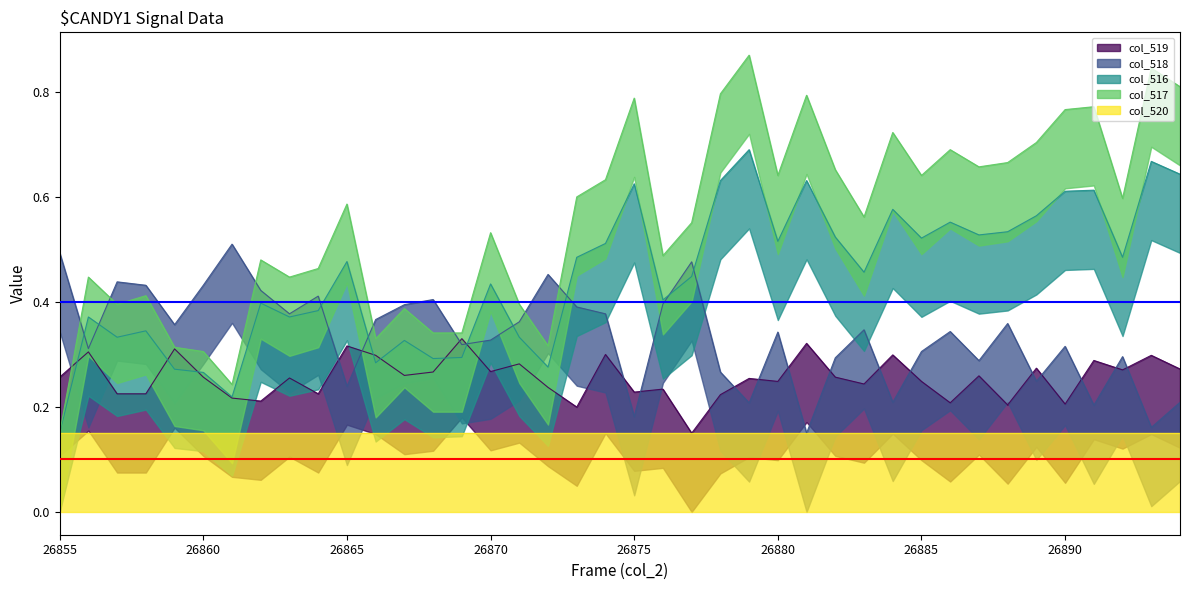

Where is col_516 nearest to the value 0?

26855